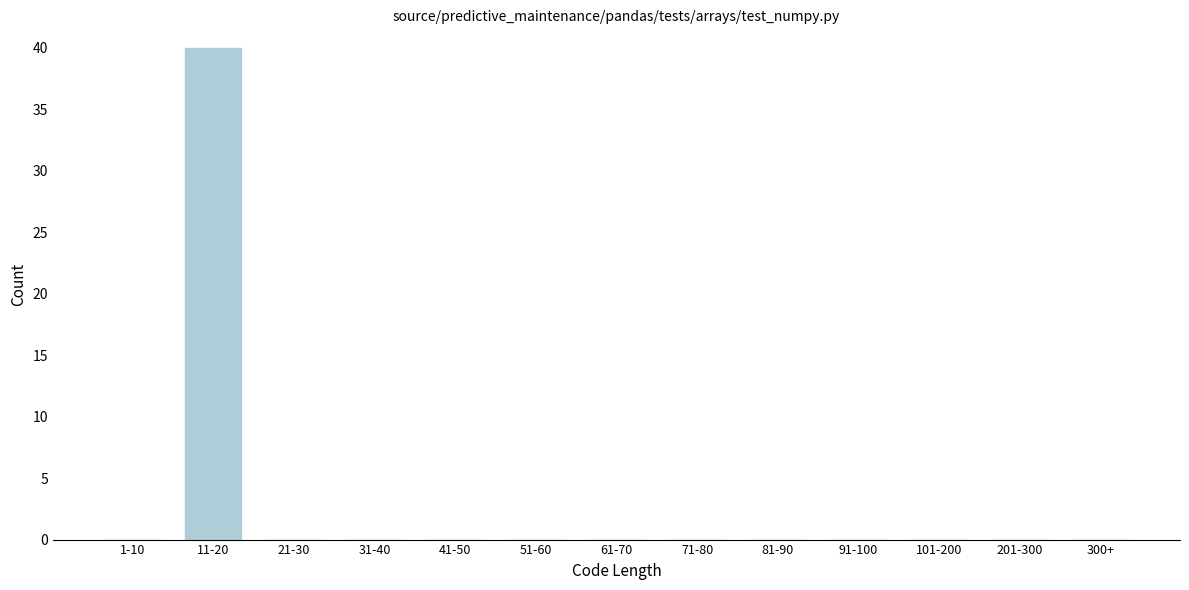

Reading right to left, transcribe all the data shown in this chart.

300+=0	201-300=0	101-200=0	91-100=0	81-90=0	71-80=0	61-70=0	51-60=0	41-50=0	31-40=0	21-30=0	11-20=40	1-10=0